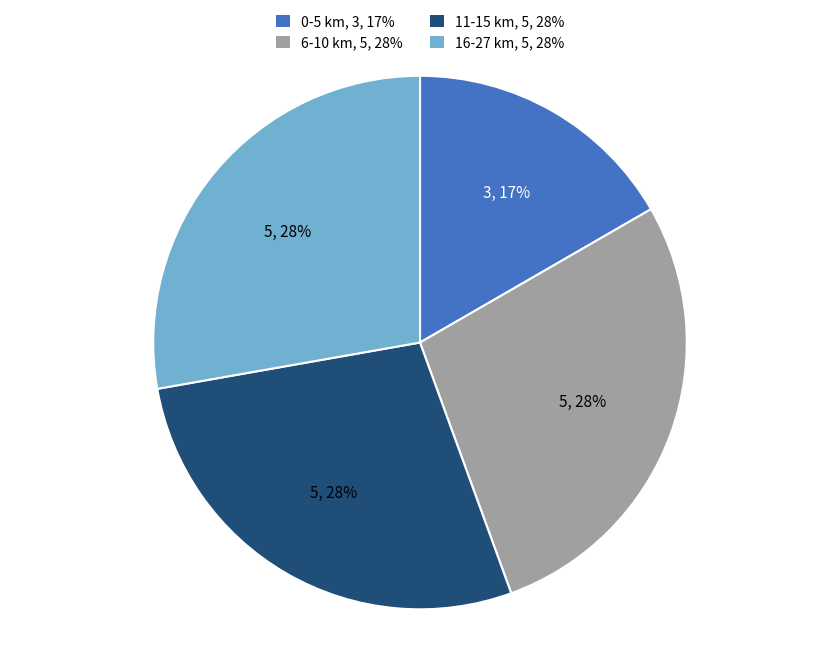

Which slice is the smallest?

0-5 km, 3, 17%